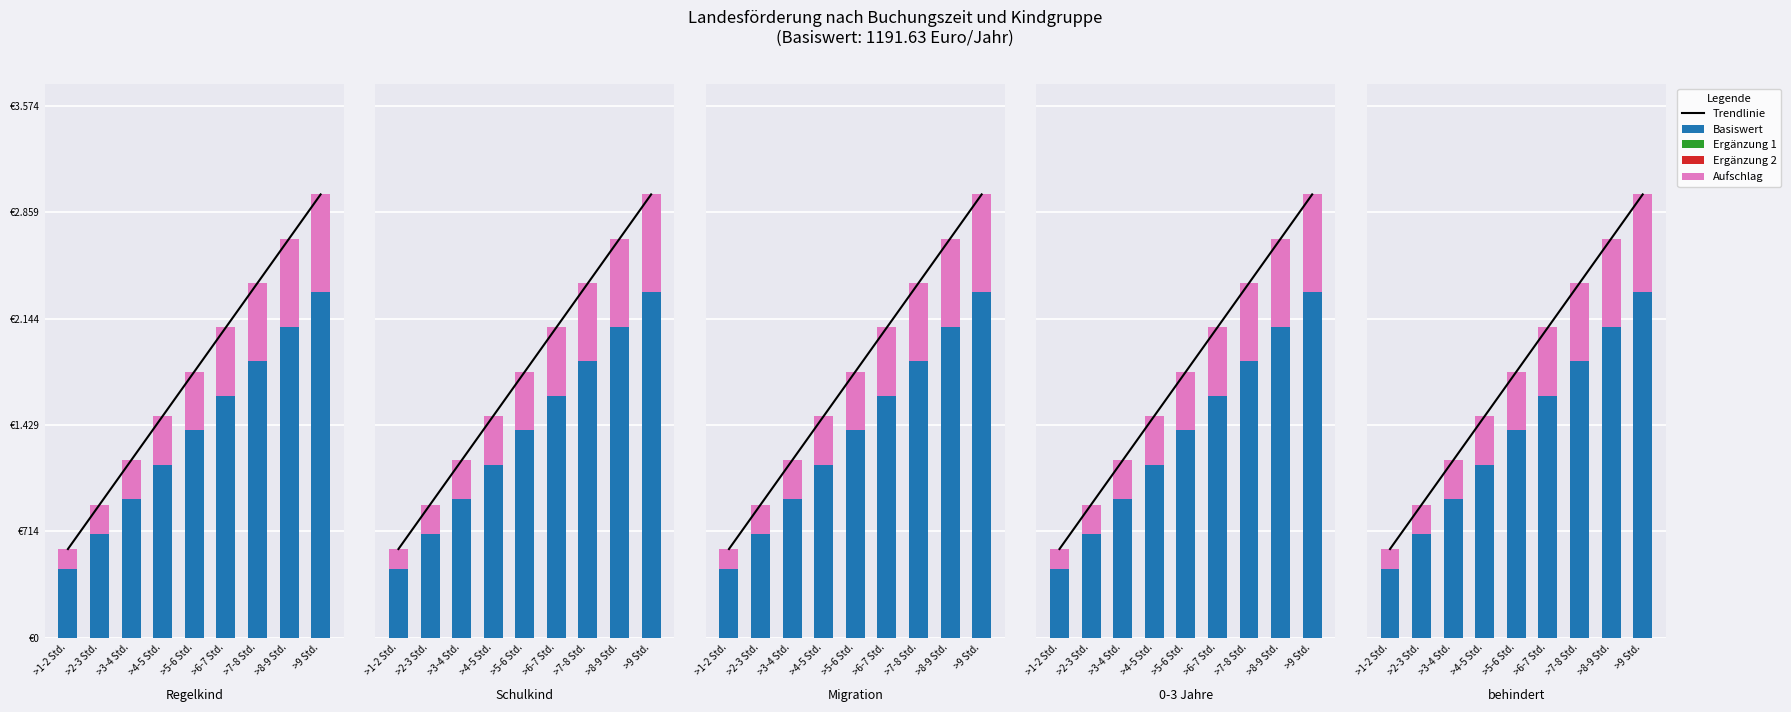

Does the chart contain any negative values?

No